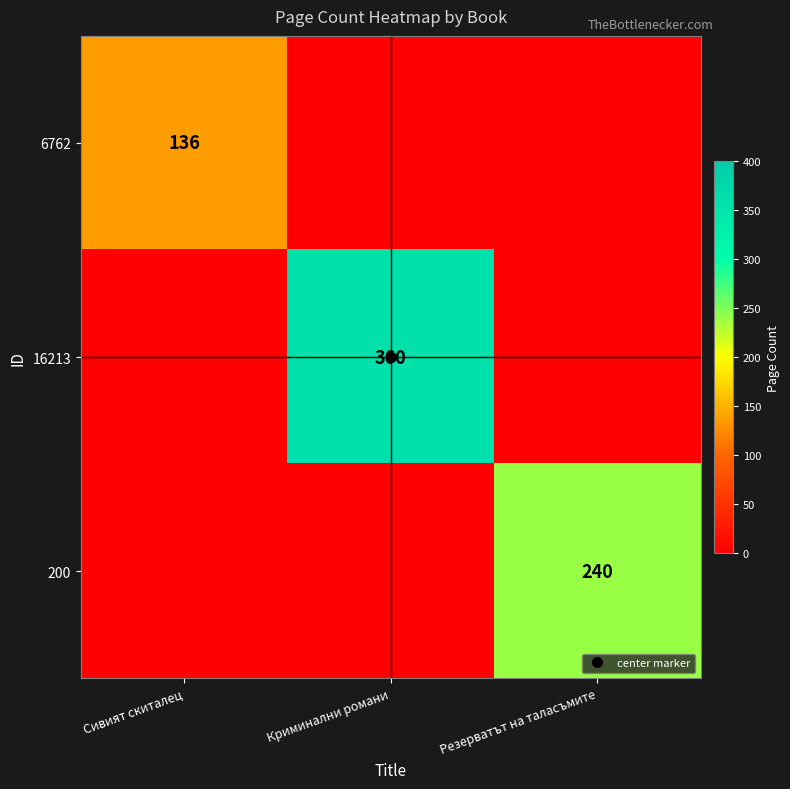

What is the highest value of the 6762 series?

136